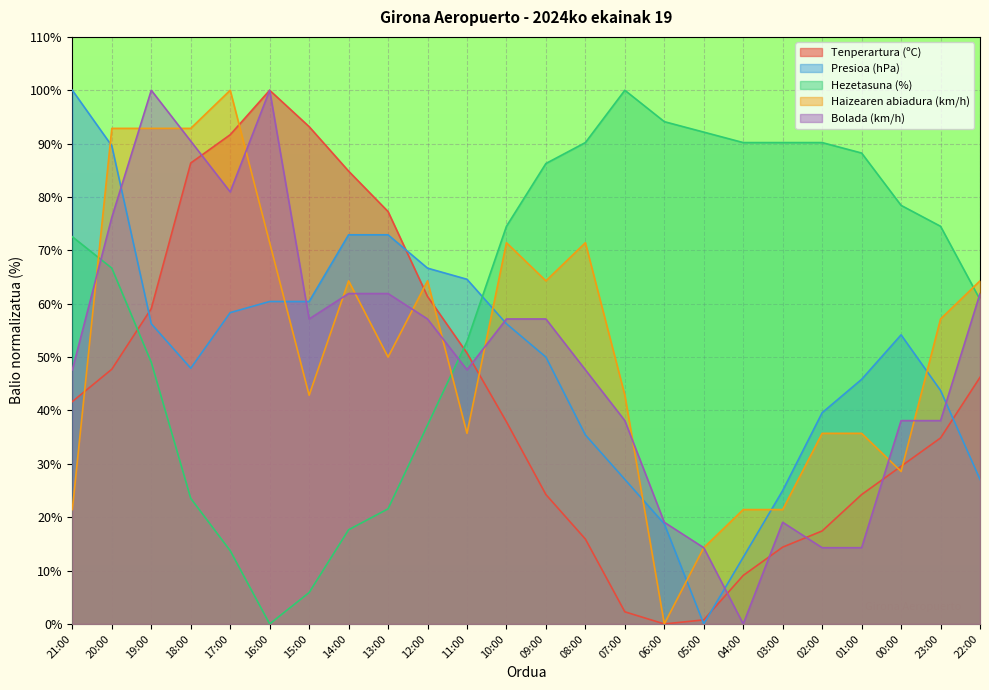

What is the approximate value of Bolada (km/h) at 21:00?

47.6